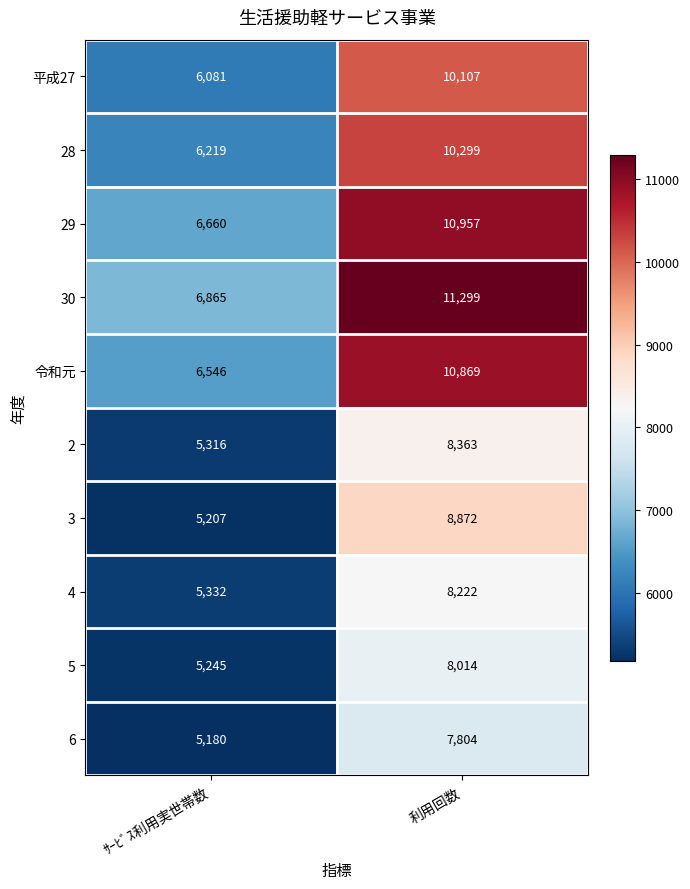

Read the 29 value at ｻｰﾋﾞｽ利用実世帯数, to the nearest 100.

6700